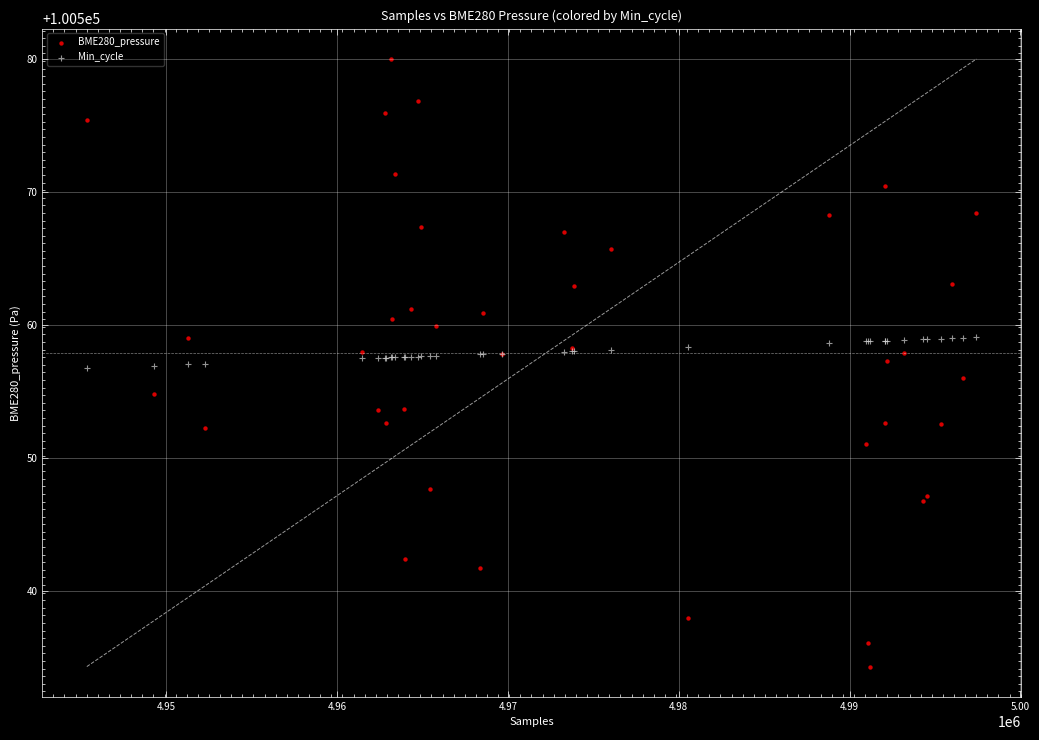

Which series has the widest spread of Y values?

BME280_pressure